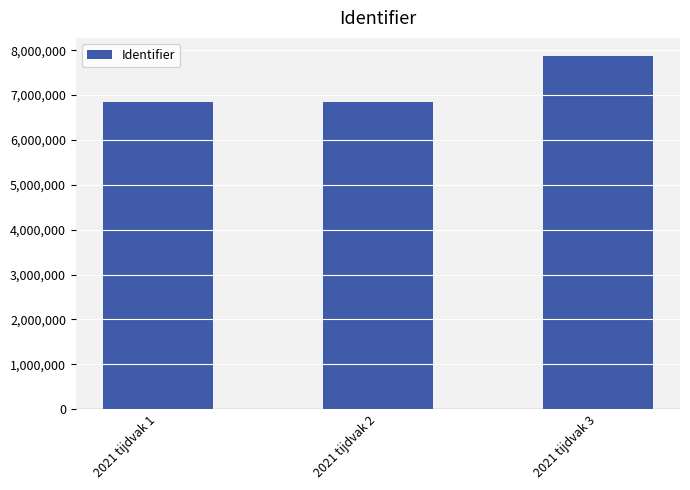

How many series are shown in this chart?

1